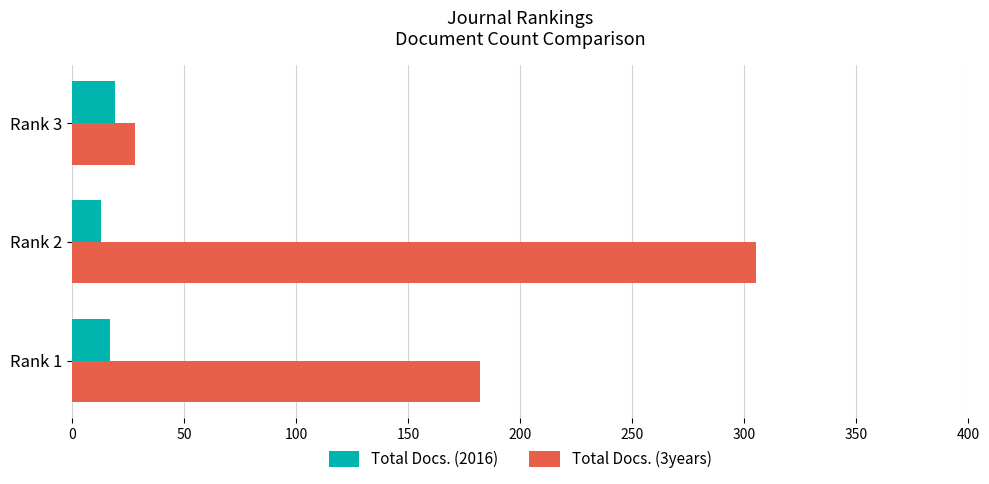

What is the approximate value of Total Docs. (2016) at Rank 1?

17